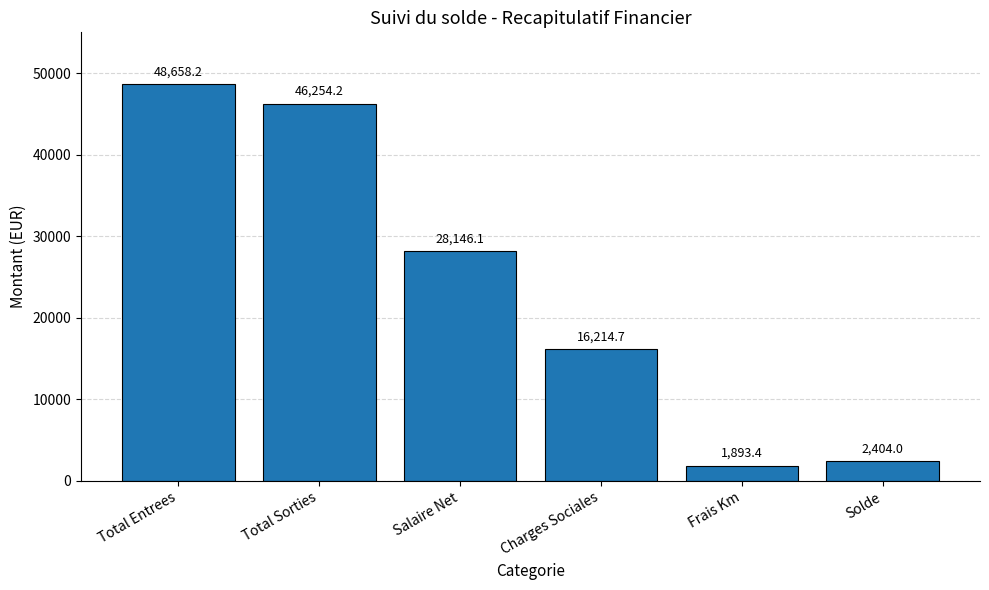

How many values exceed 28146?

3